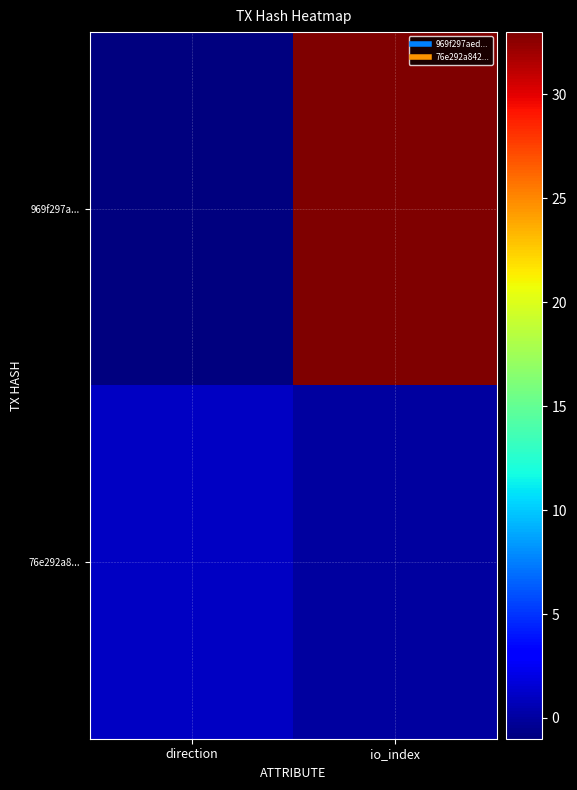

Rank the series by their average value, from lowest to highest.

76e292a8..., 969f297a...